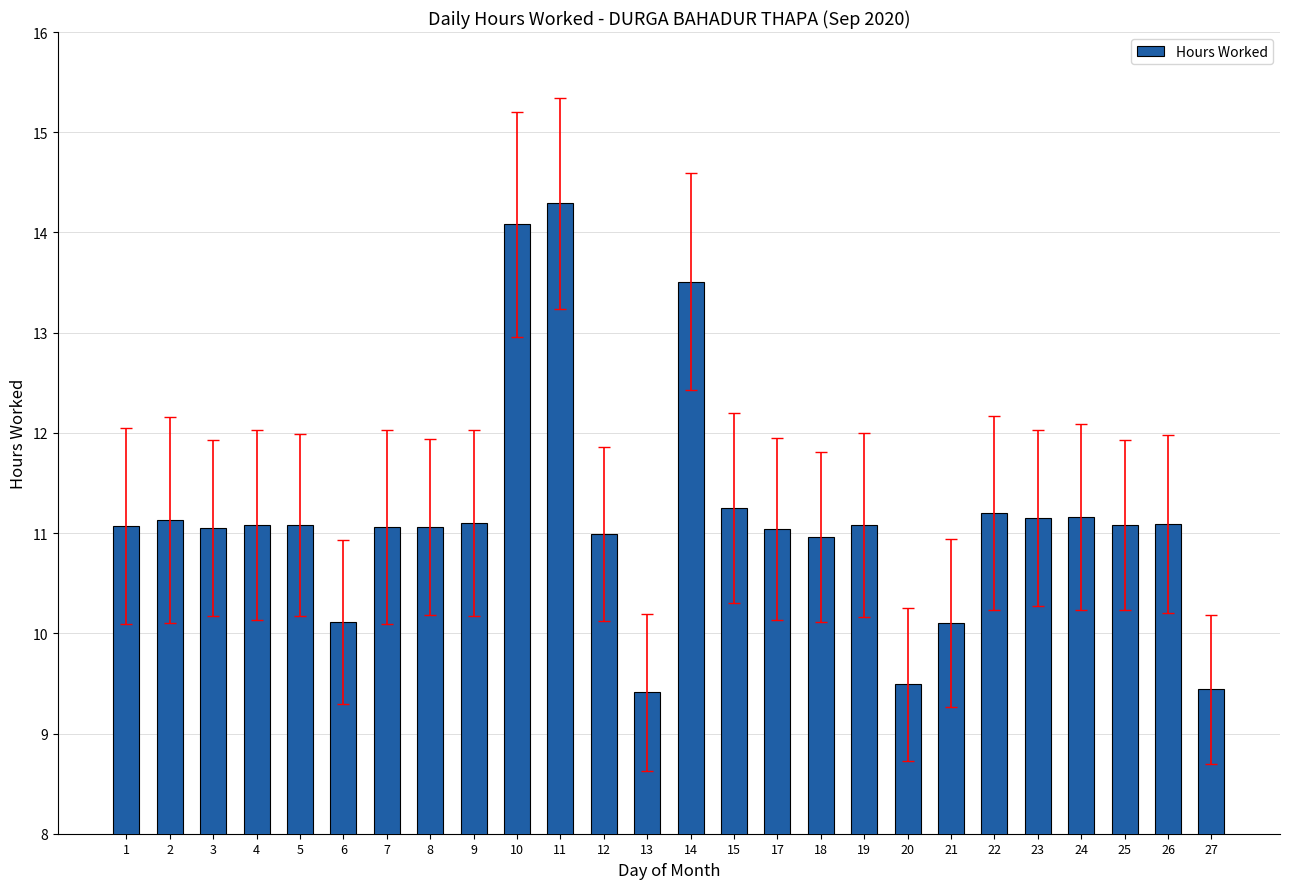

How many data points does each series have?

26